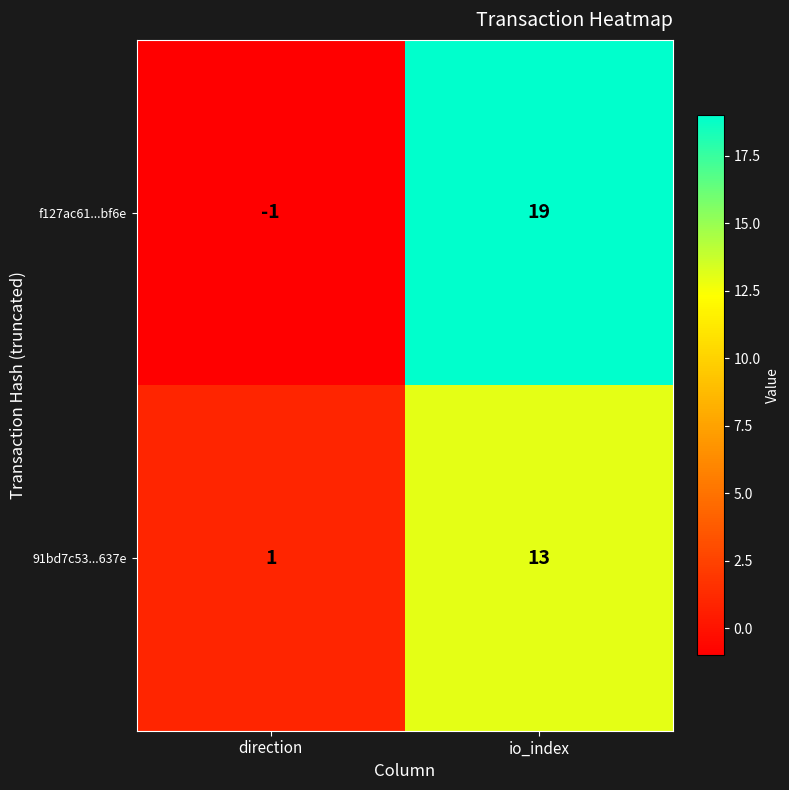

Reading left to right, what are all the values shown in this chart?

f127ac61...bf6e: direction=-1	io_index=19
91bd7c53...637e: direction=1	io_index=13